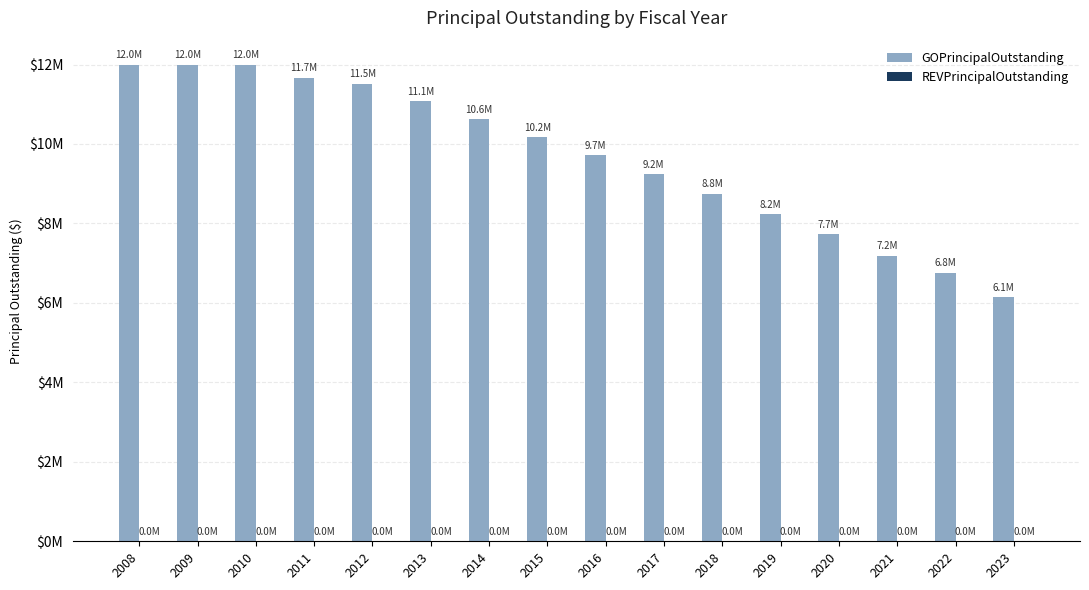

Does the chart contain any negative values?

No